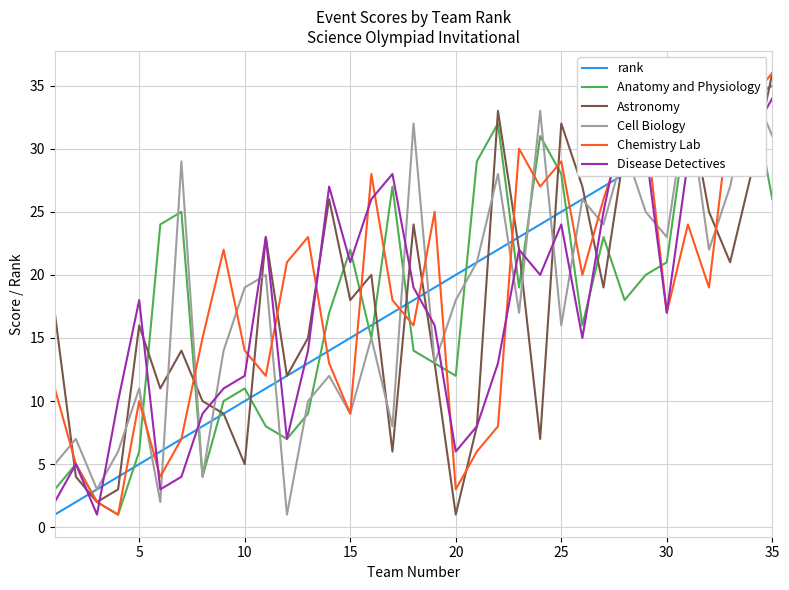

Does the chart display data point markers on the line(s)?

No